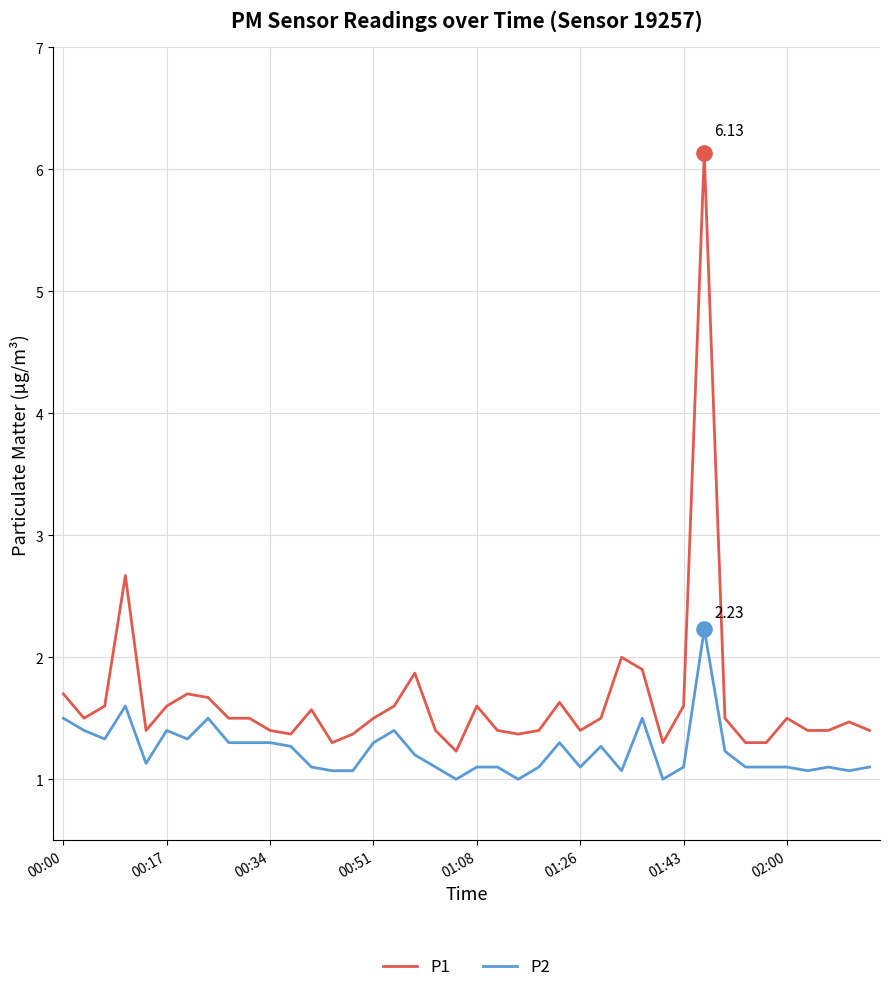

At how many categories does at least one series exceed 6?

1